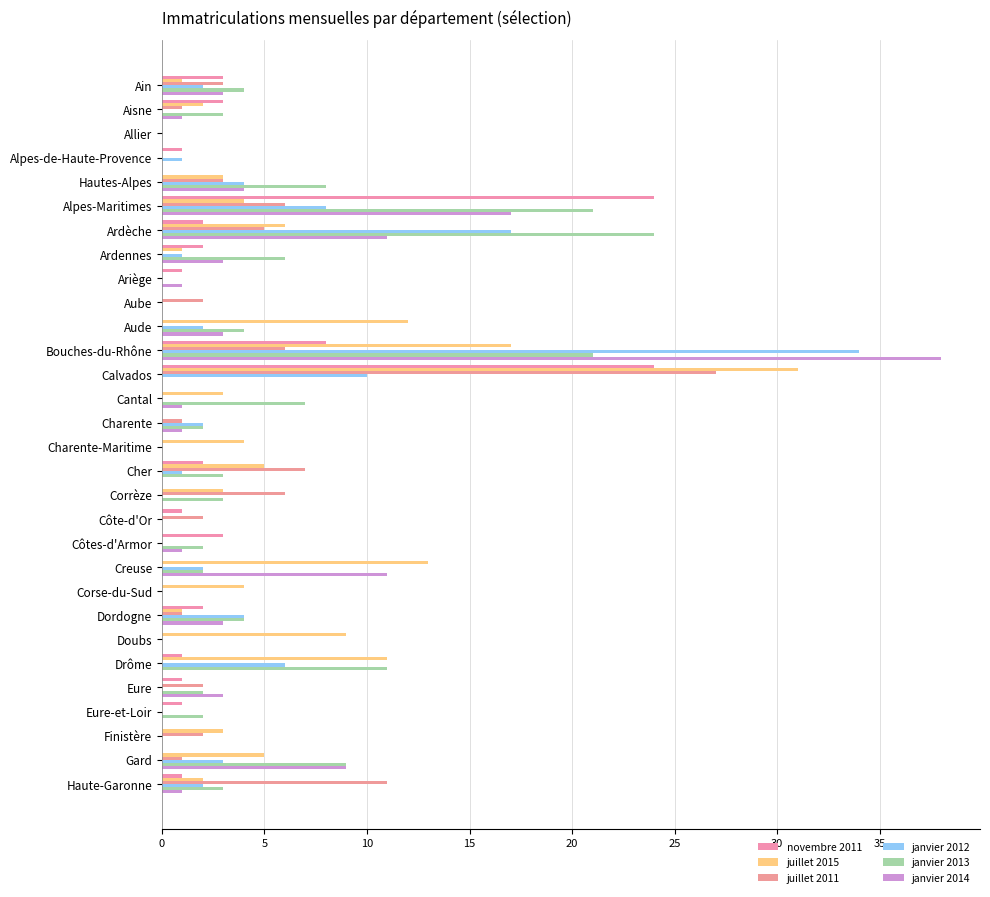

What is the value of the juillet 2011 bar at the 5th from the left?

3